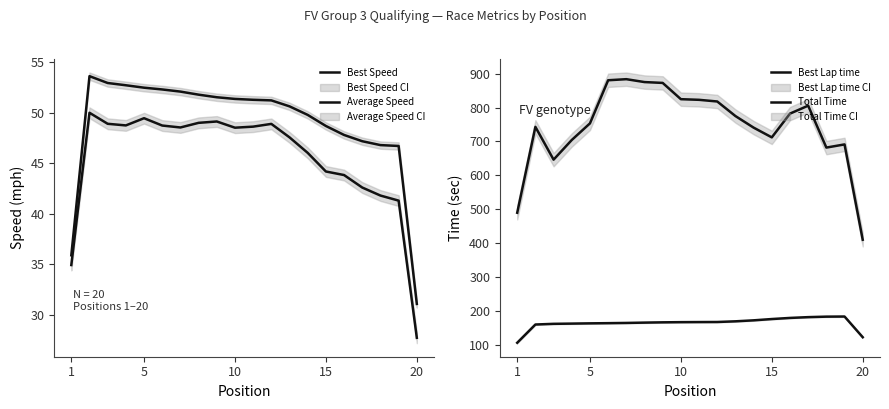

What is the difference between the highest and lowest values at 5?

692.9